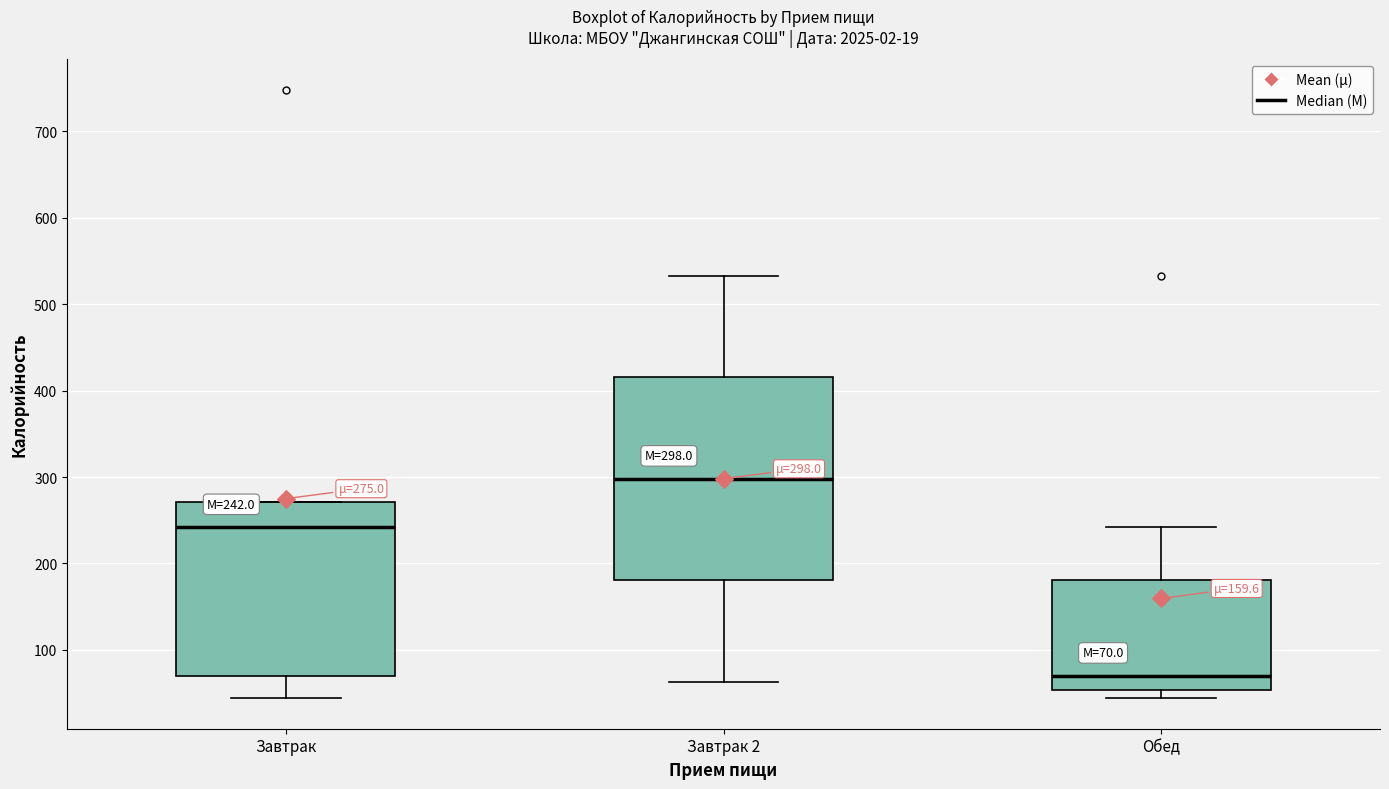

Which box's median line is the lowest?

Обед